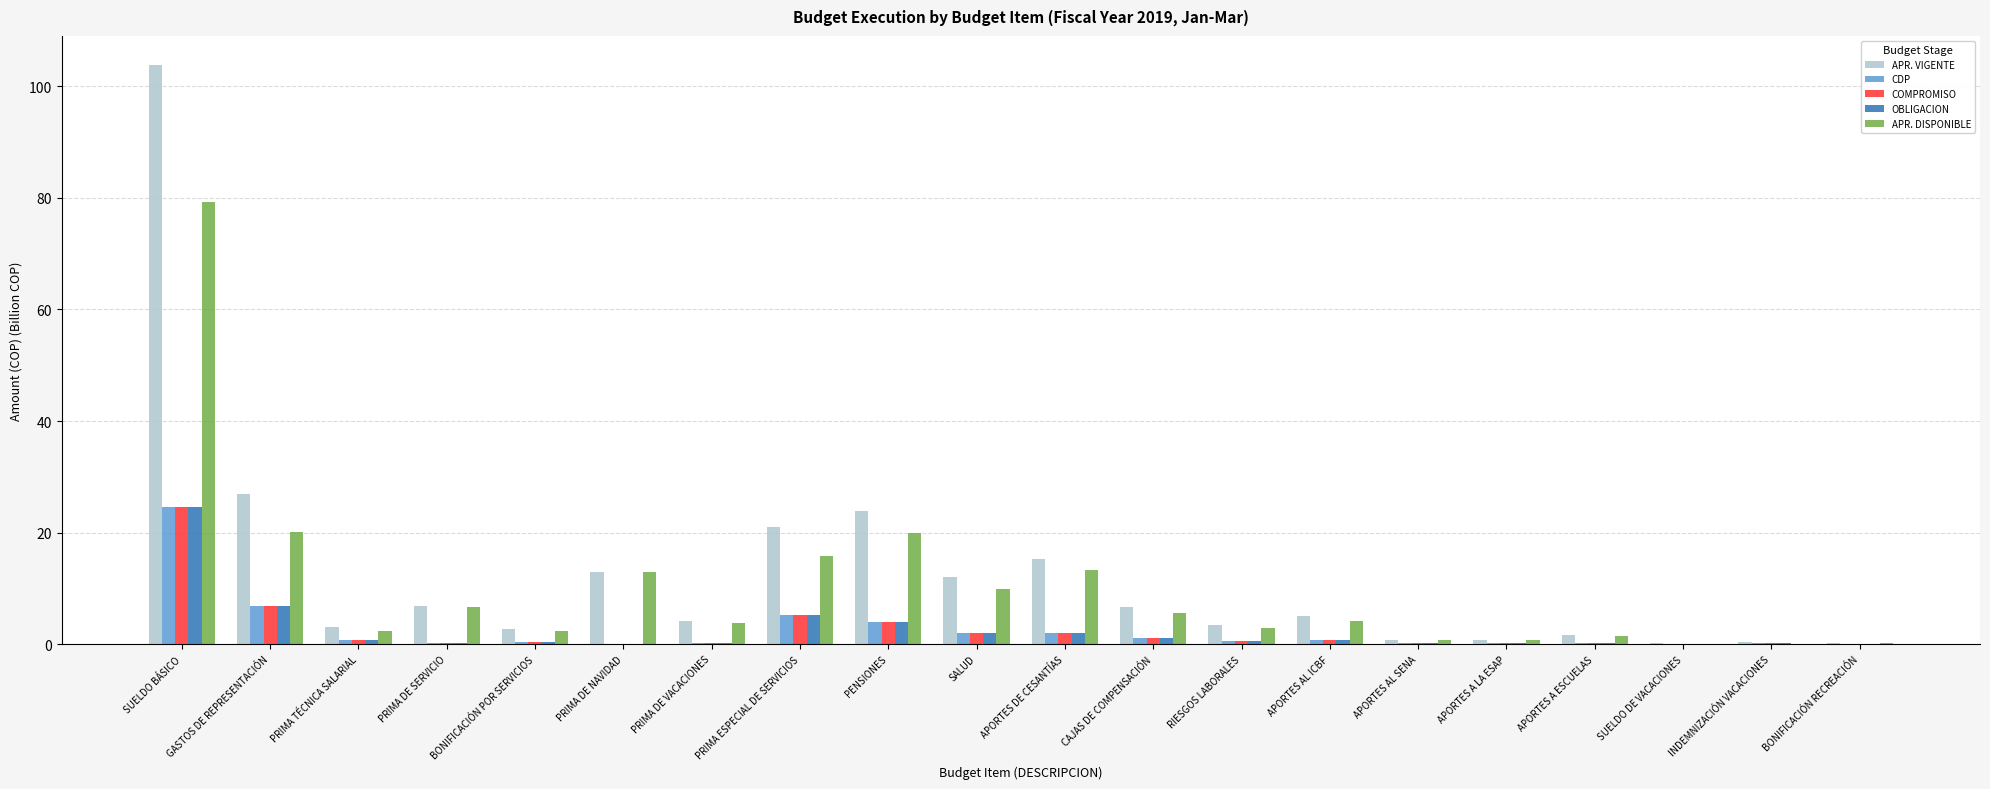

True or false: CDP has a value of 9.4 at PRIMA ESPECIAL DE SERVICIOS.

False